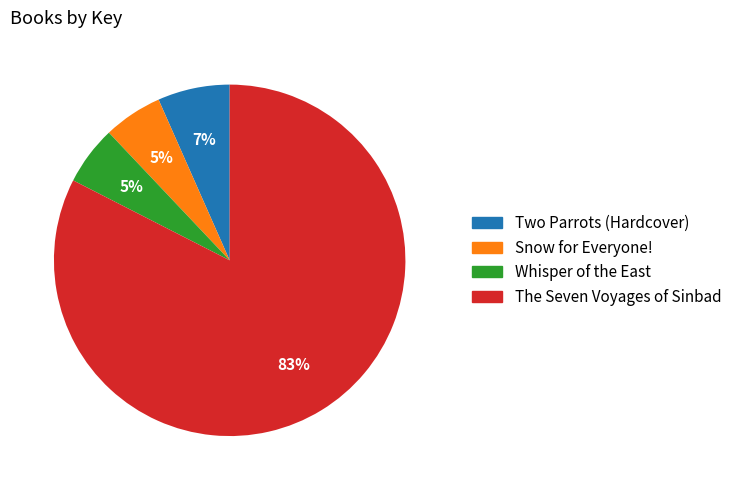

The The Seven Voyages of Sinbad slice represents 83% of the pie. True or false?

True